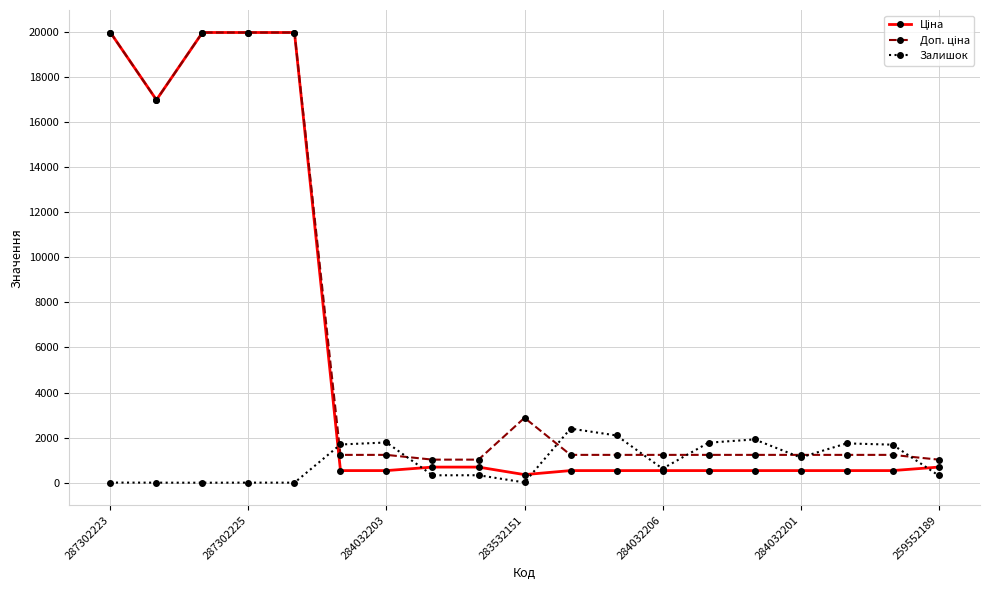

What is the value of the Залишок point at the 13th from the left?

624.0